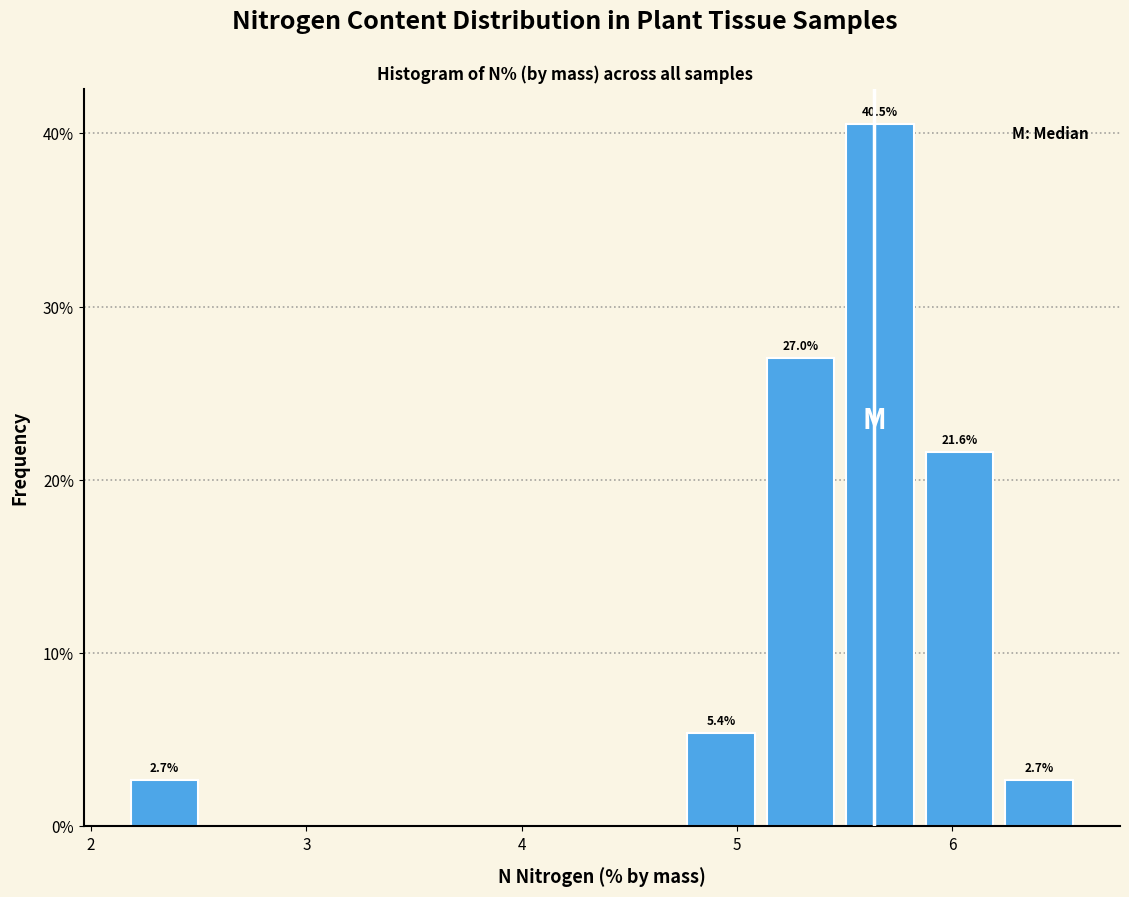

Around what value on the x-axis is the tallest bar? Give the approximate position of its centre, as read against the axis.

5.7